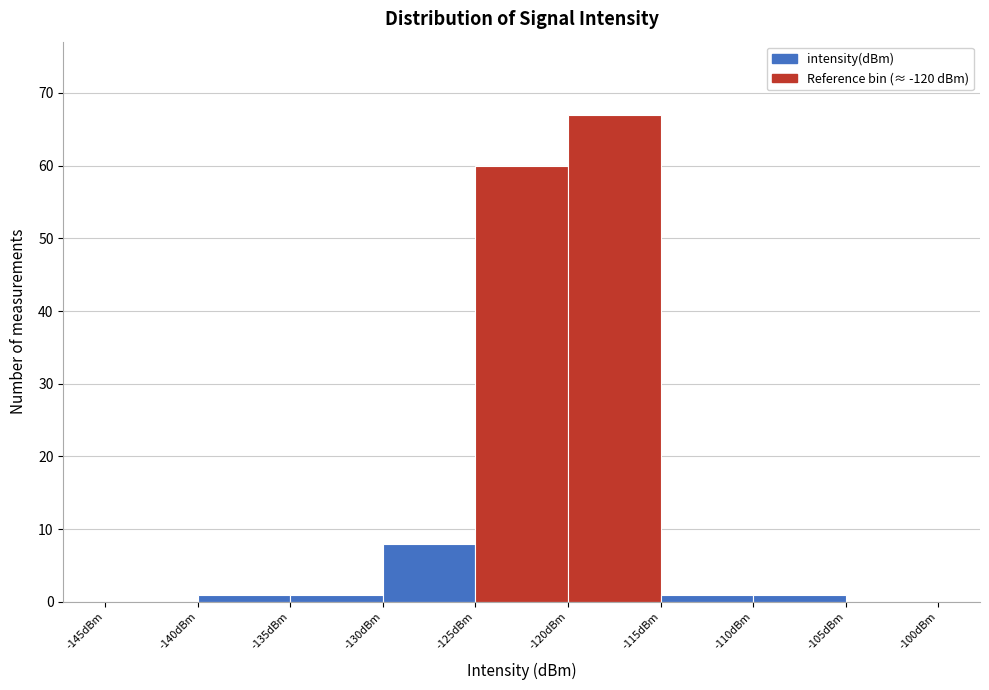

Which range on the x-axis has the tallest bar?

-120 to -115